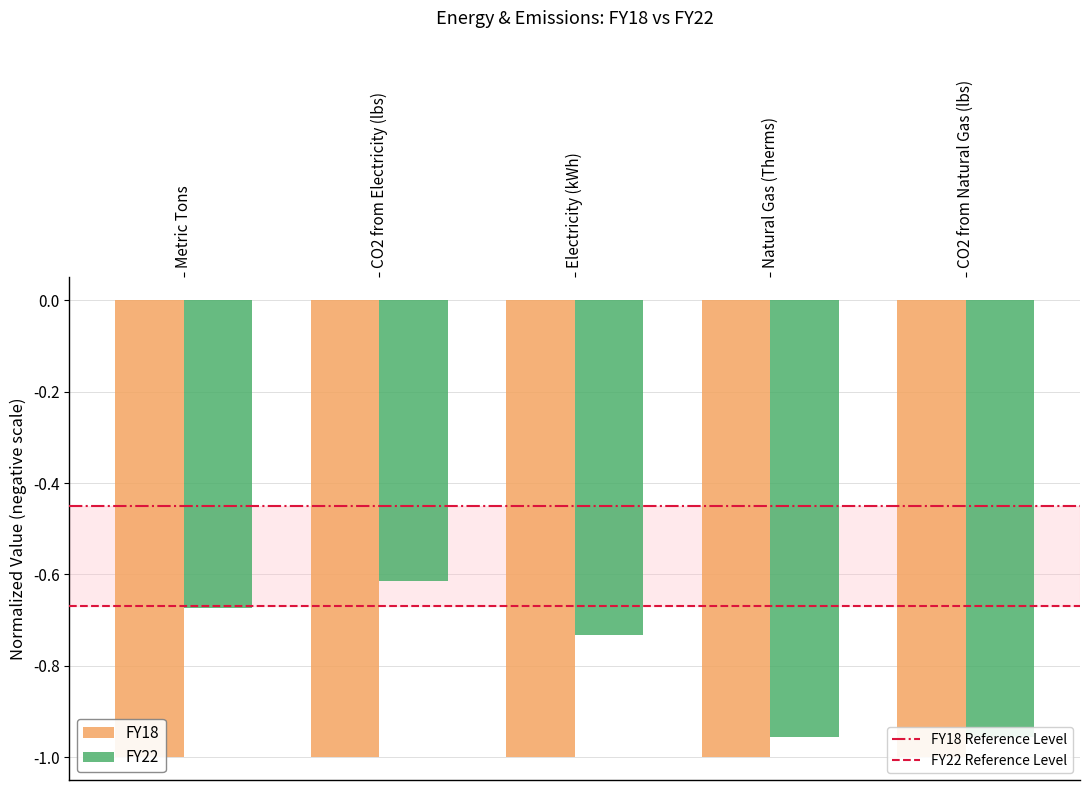

What is the total value across all series at Natural Gas (Therms)?

-2.0